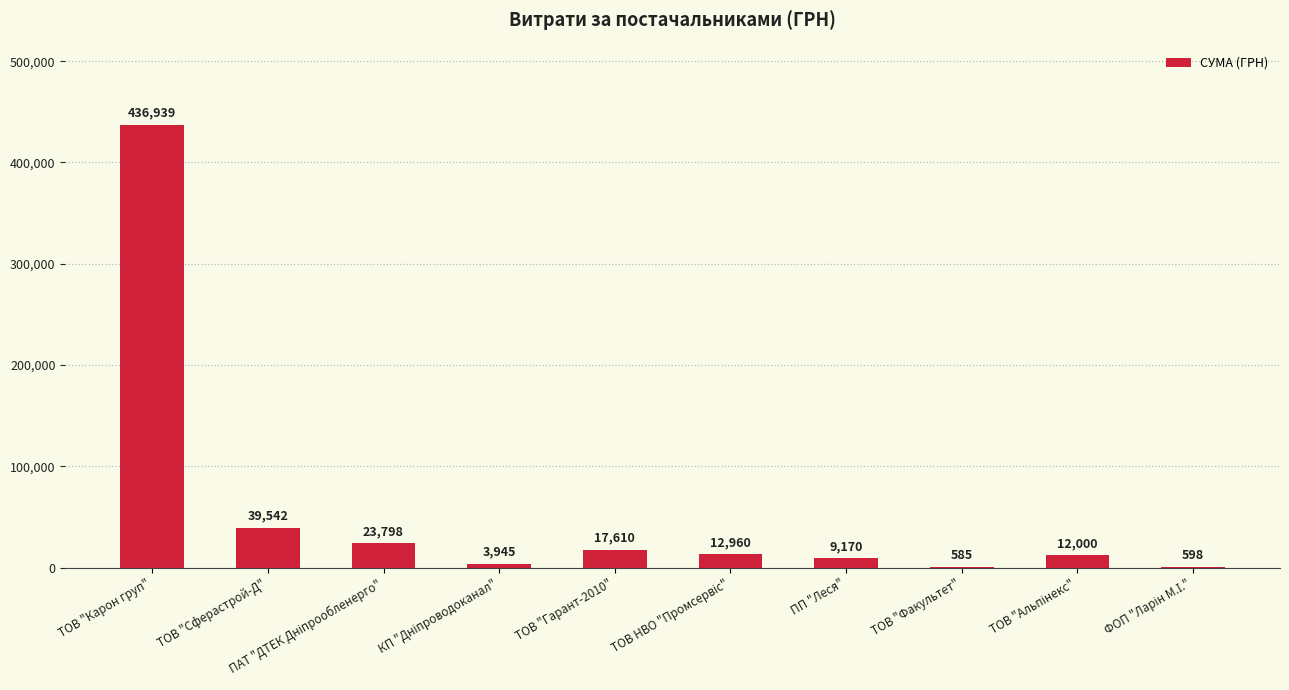

Where is the data nearest to the value 218761?

ТОВ "Сферастрой-Д"